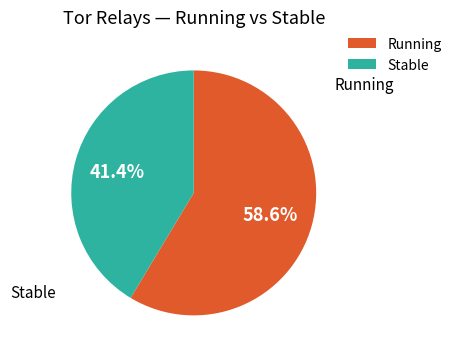

How many segments does this pie chart have?

2